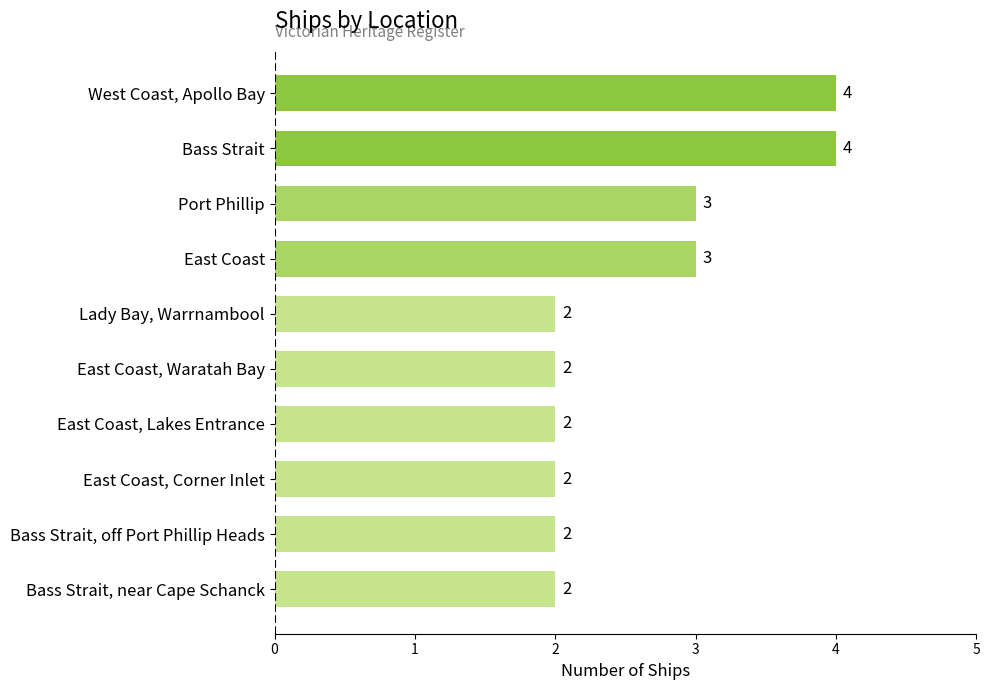

What is the sum of all values?

26